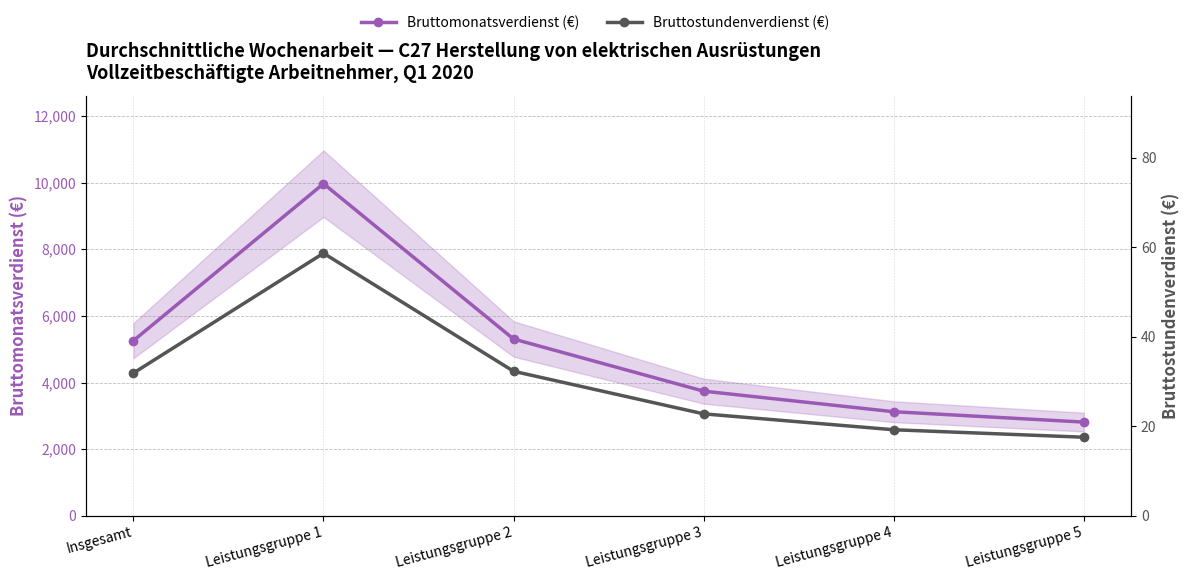

Between Leistungsgruppe 1 and Leistungsgruppe 2, which series saw the biggest shift?

Bruttomonatsverdienst (€)